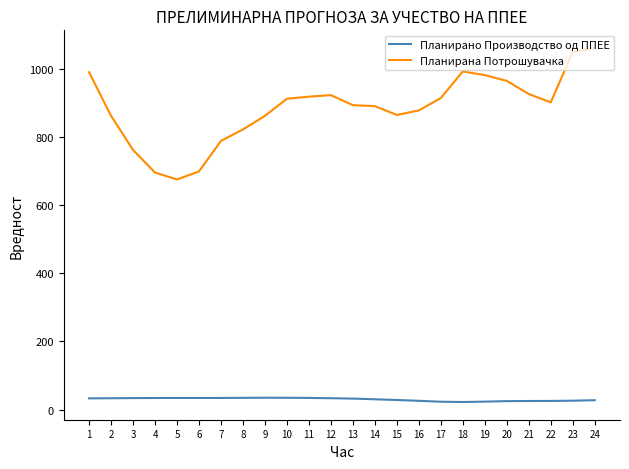

Which series has the largest range (max minus min)?

Планирана Потрошувачка